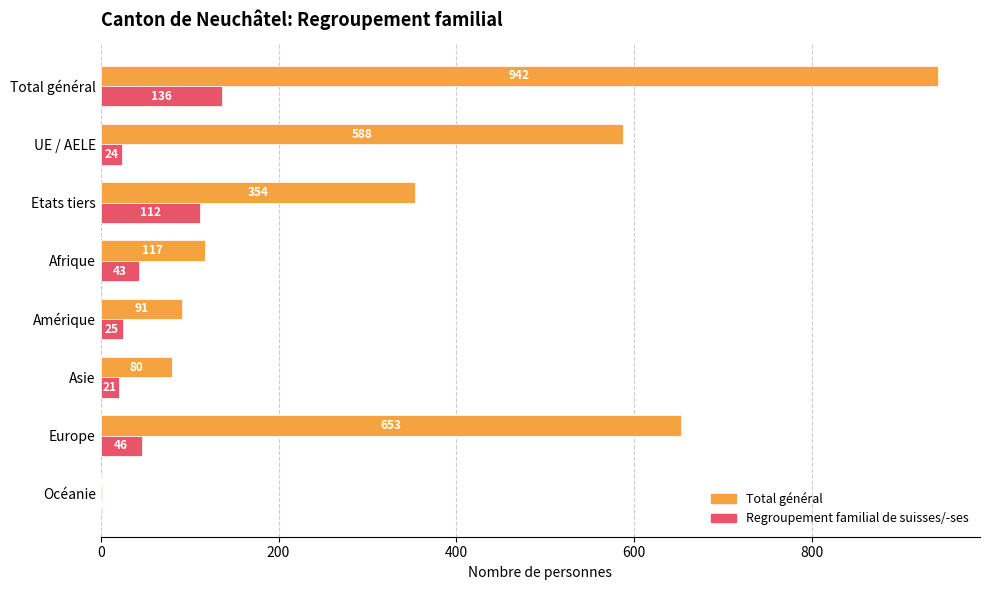

Where is Regroupement familial de suisses/-ses nearest to the value 68?

Europe